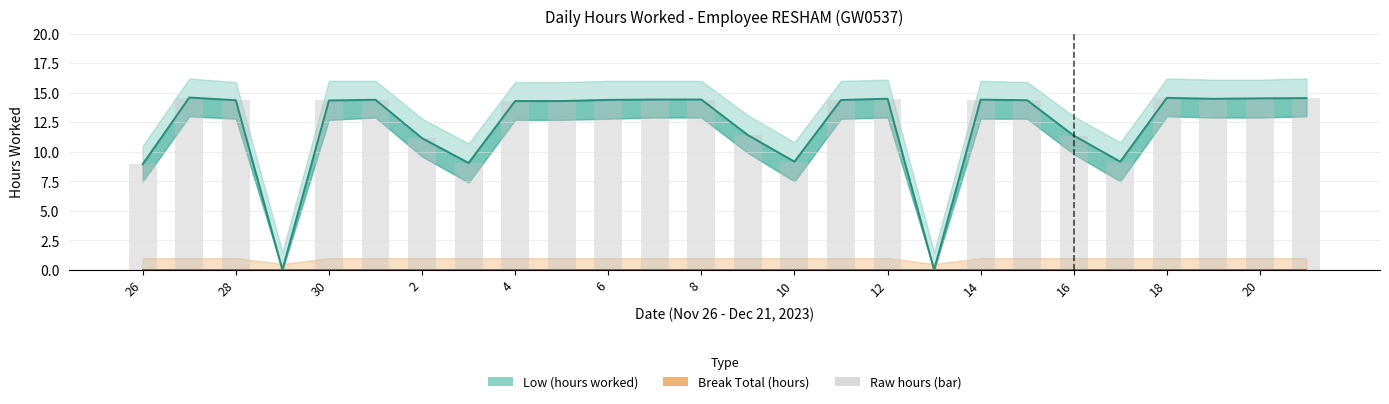

What is the ratio of the value at 15 to the value at 30?

1.0